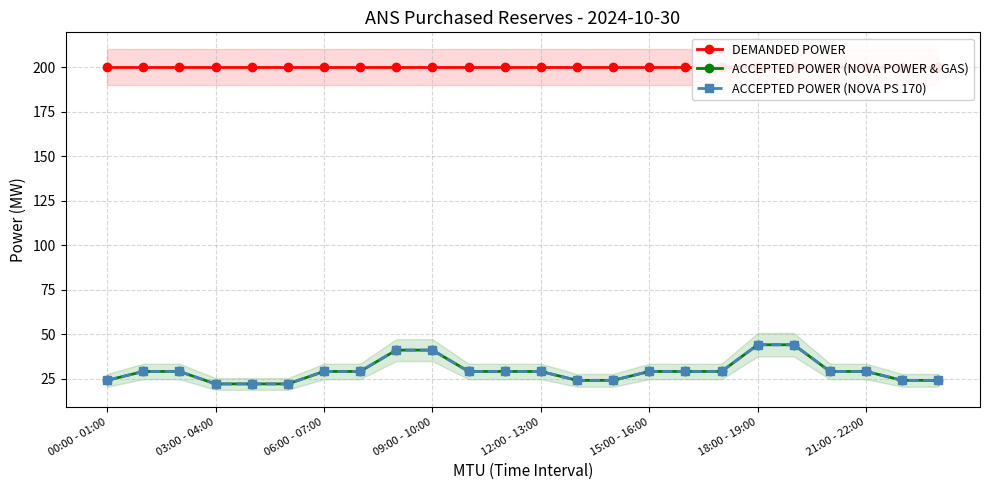

What is the maximum value shown in the chart?

200